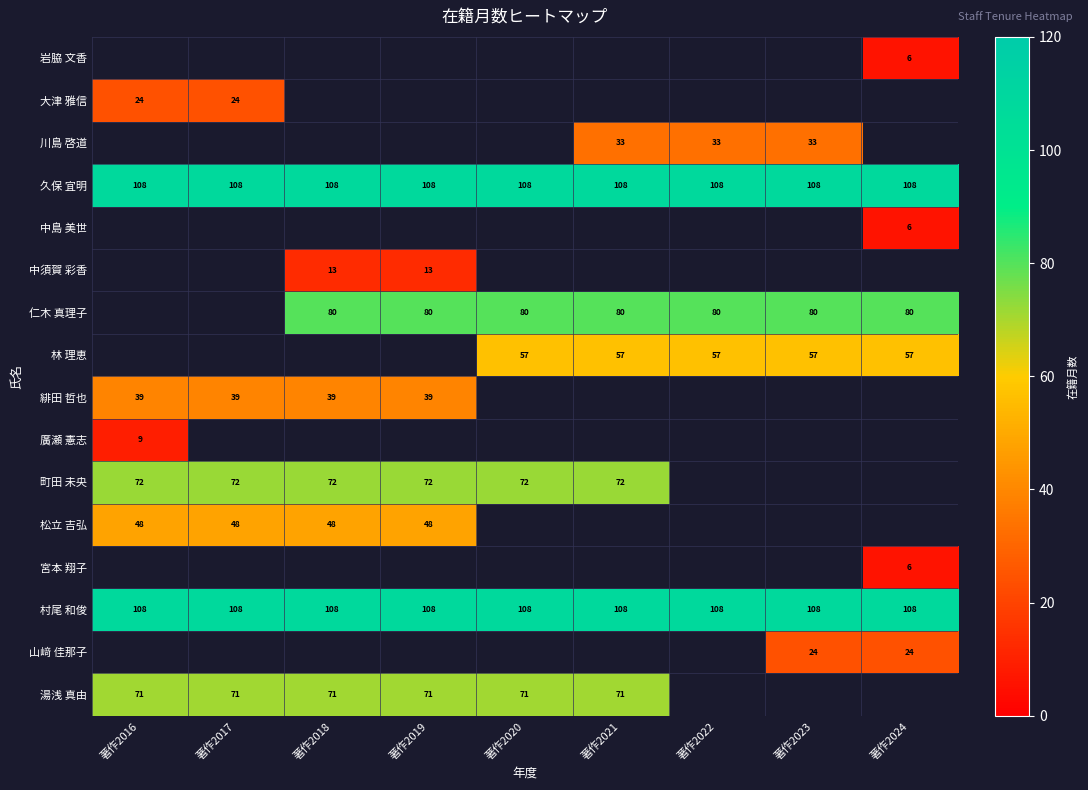

What is the sum of all 村尾 和俊 values?

972